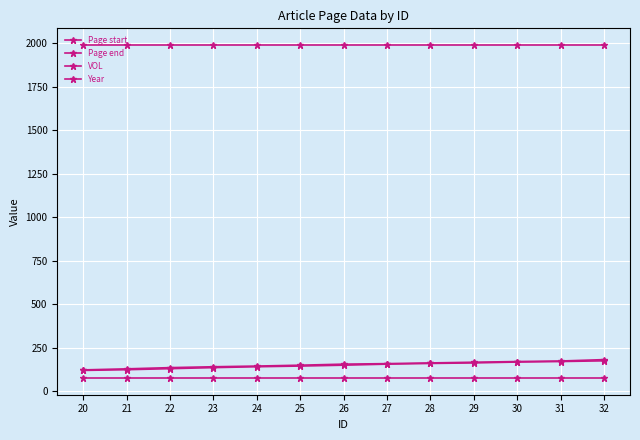

Which series has the widest spread of values?

Page end